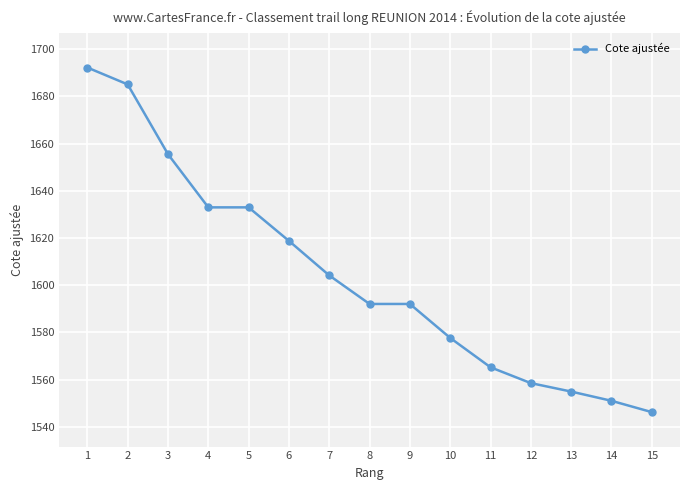

What is the value of the 11th point from the left?

1565.2